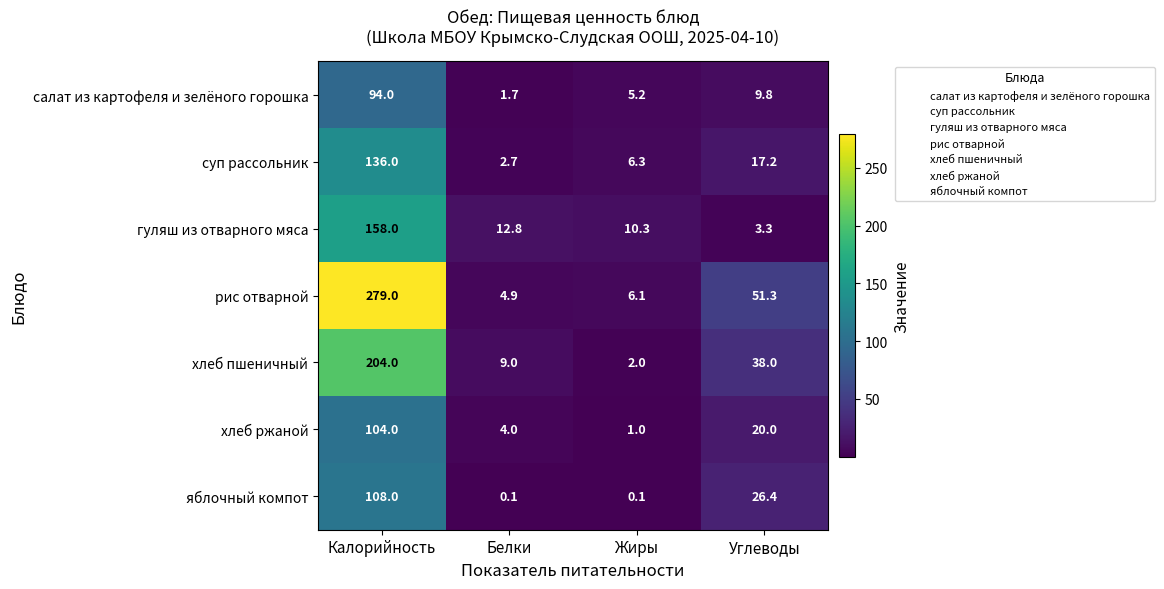

What is the difference between the рис отварной values at Жиры and Калорийность?

272.9